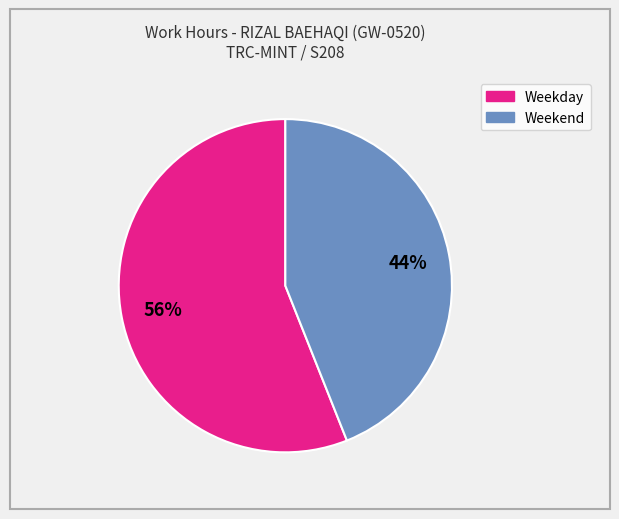

How many segments does this pie chart have?

2